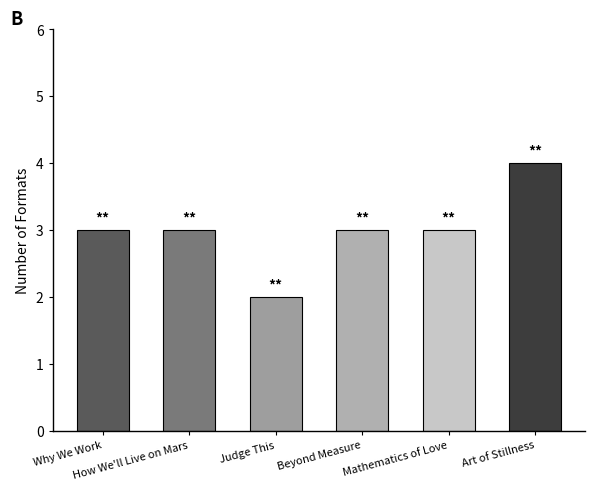

What is the sum of all values?

18